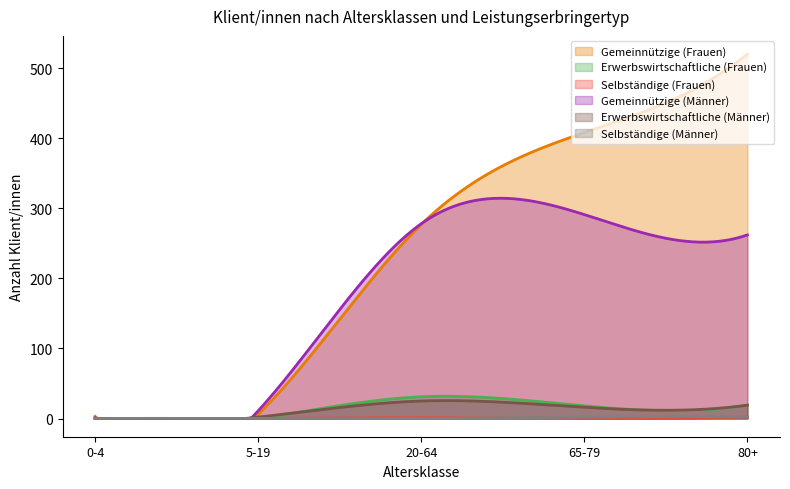

True or false: Erwerbswirtschaftliche (Frauen) has a value of 52 at 20-64.

False